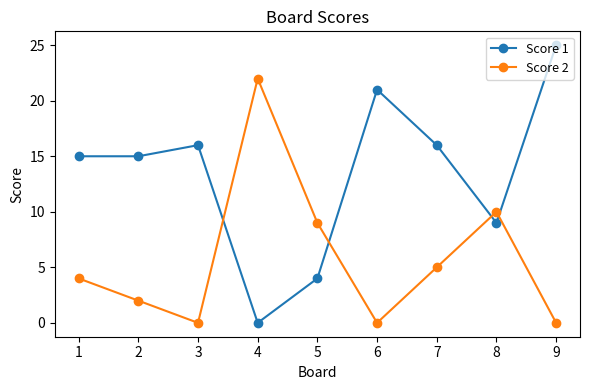

Read the Score 1 value at 8.

9